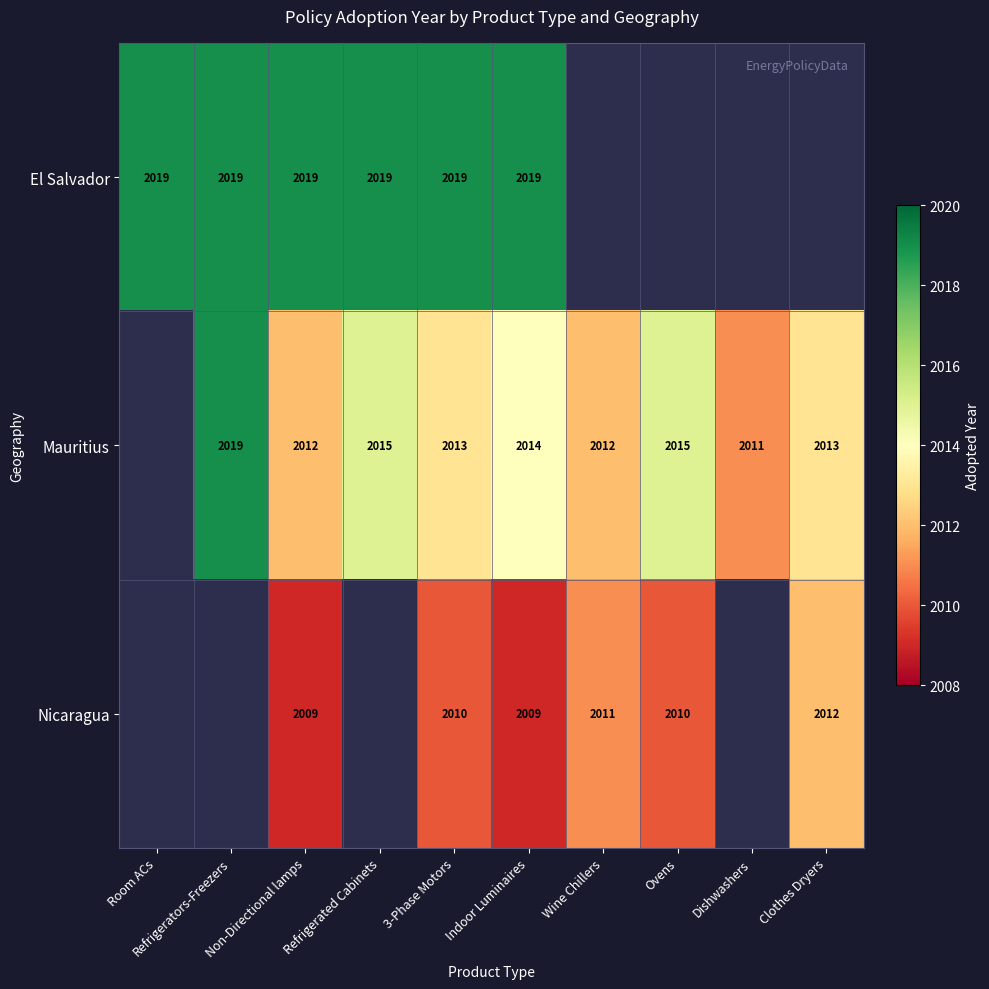

The value of Mauritius at Wine Chillers is 2012. True or false?

True